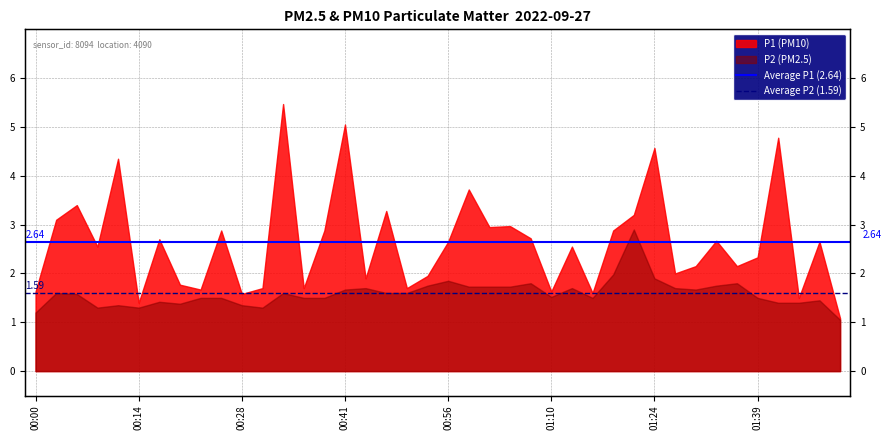

True or false: Average P1 (2.64) has a value of 1.6 at 00:00.

False